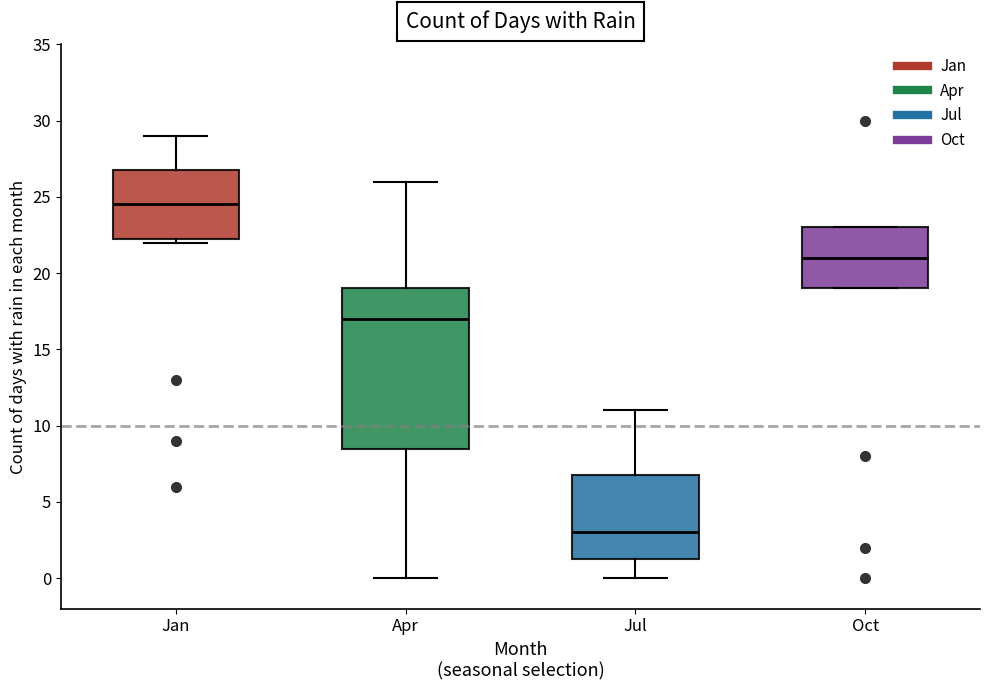

Which box is the tallest, from its lower edge to its upper edge?

Apr